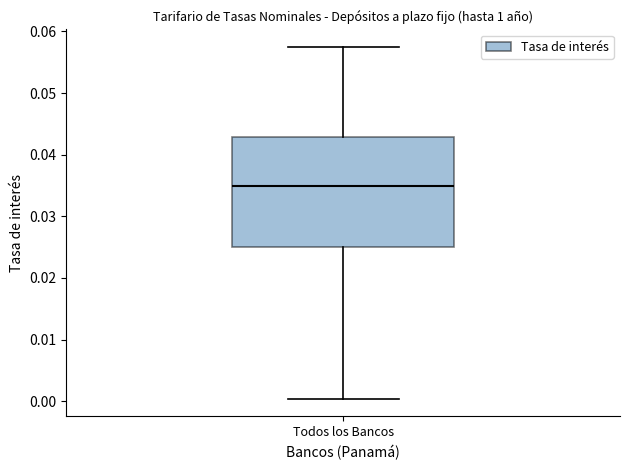

Read this box plot against the y-axis: the position of the median line, the range covered by the box, and the ends of both whiskers. The values are not printed on the chart, so give them approximately, as read against the axis.

median 0.035, box 0.025 to 0.043, whiskers 0.000 to 0.058